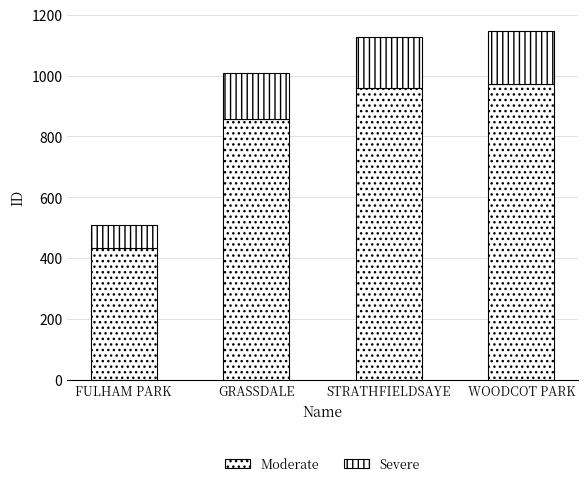

What is the total value across all series at WOODCOT PARK?

1147